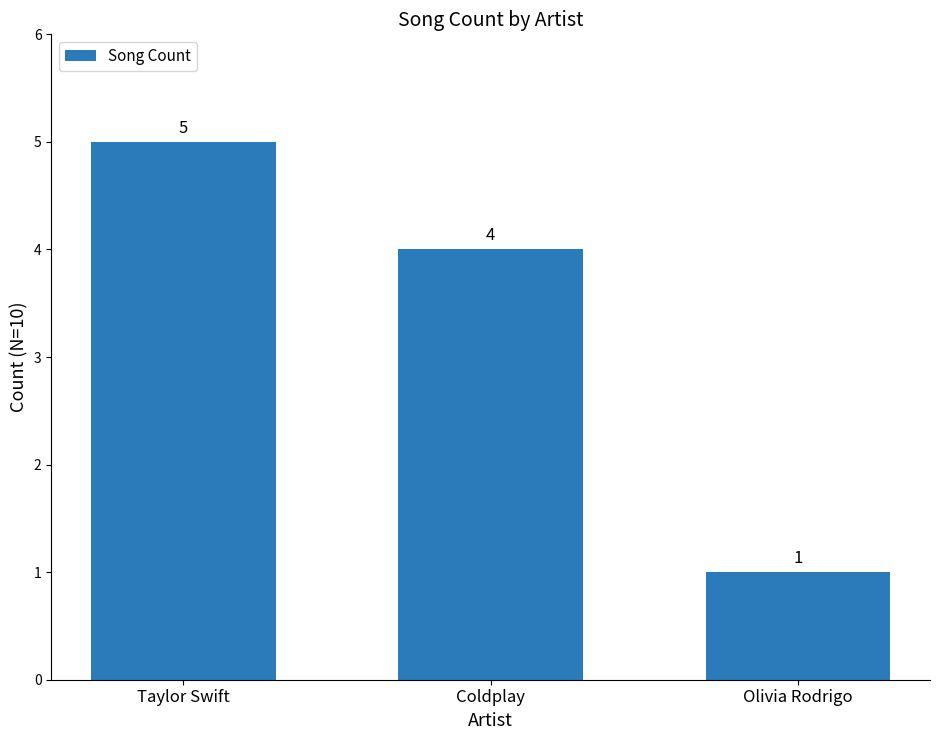

List the labels in order of value, largest first.

Taylor Swift, Coldplay, Olivia Rodrigo